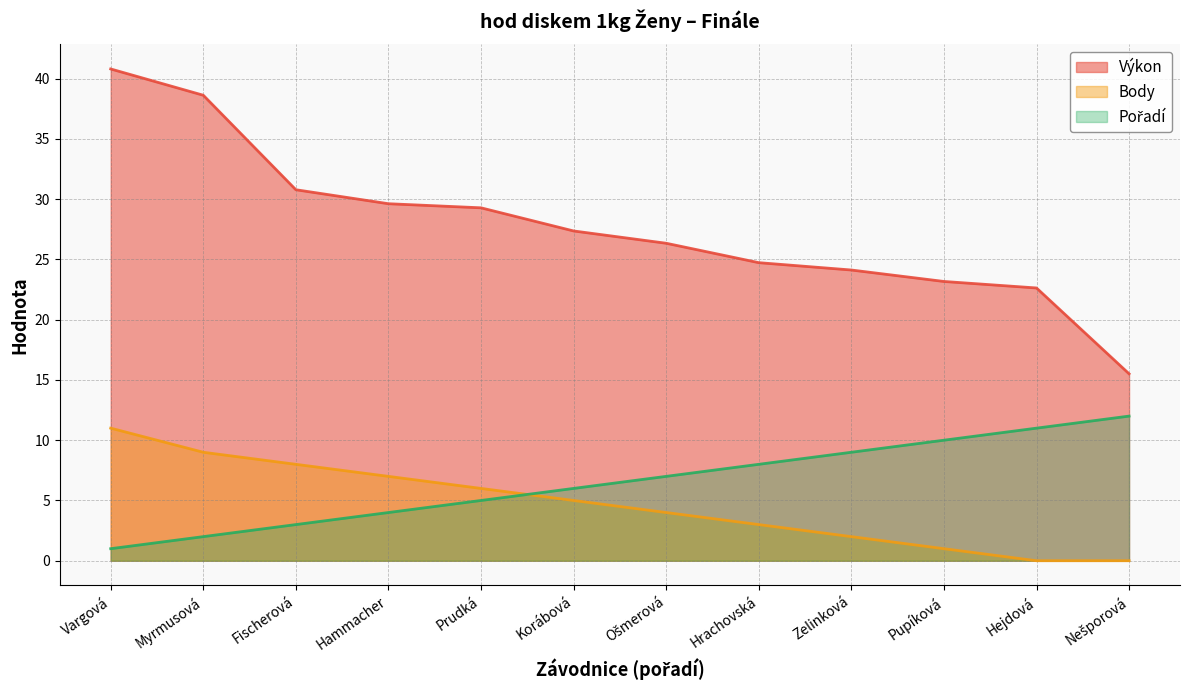

Does the chart display data point markers on the line(s)?

No